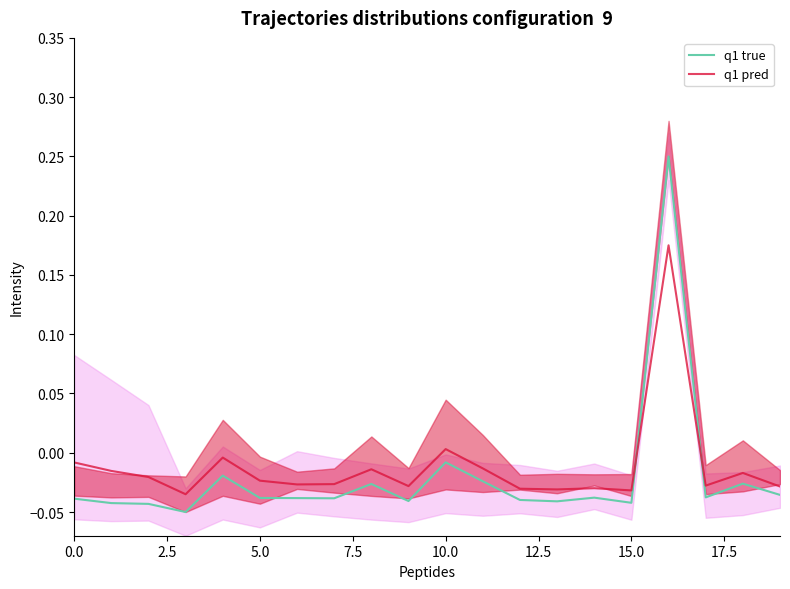

Is this an area chart (filled region under the line)?

No